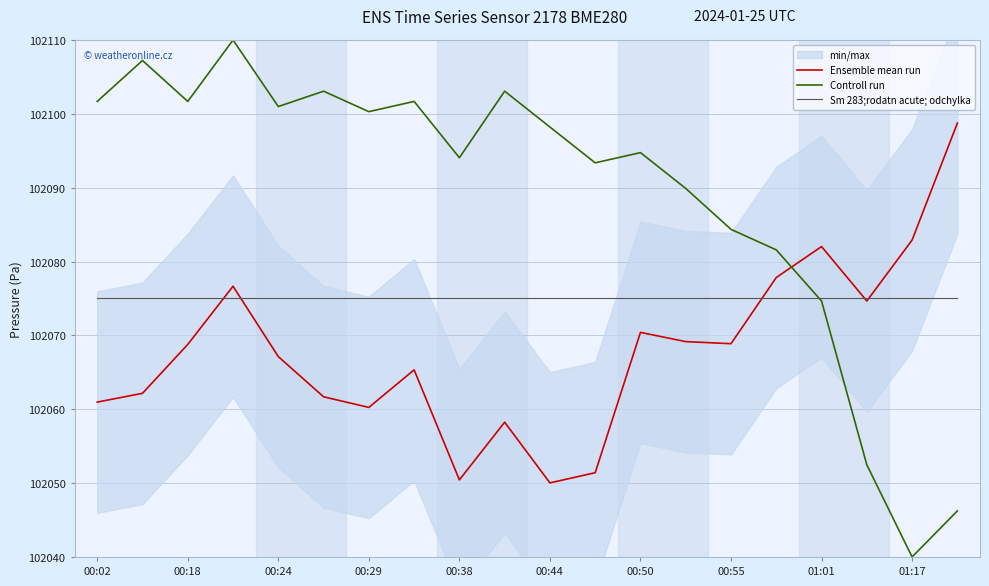

Rank the series by their average value, from highest to lowest.

Controll run, Sm 283;rodatn acute; odchylka, Ensemble mean run